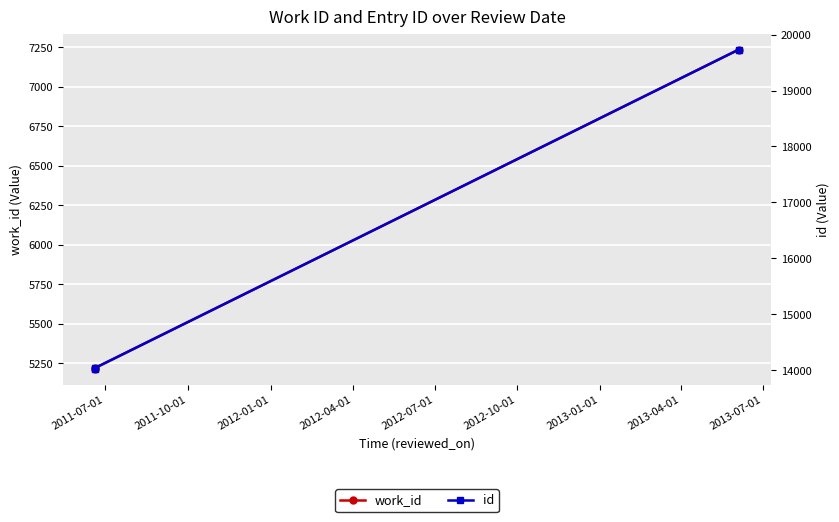

Which category has the lowest value across all series?

2011-07-01